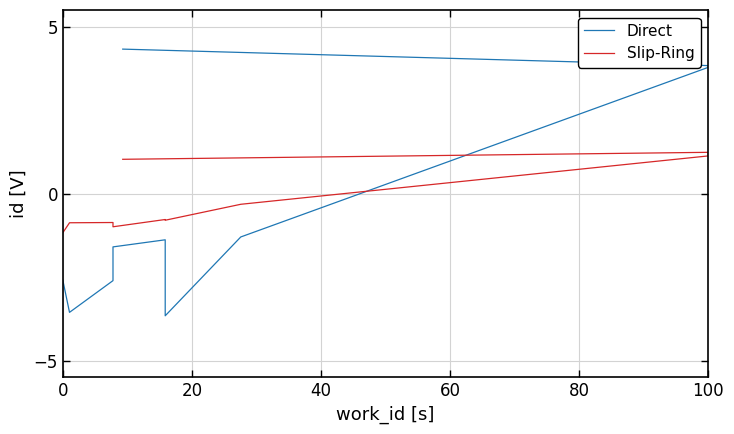

What are all the series names shown in the legend?

Direct, Slip-Ring